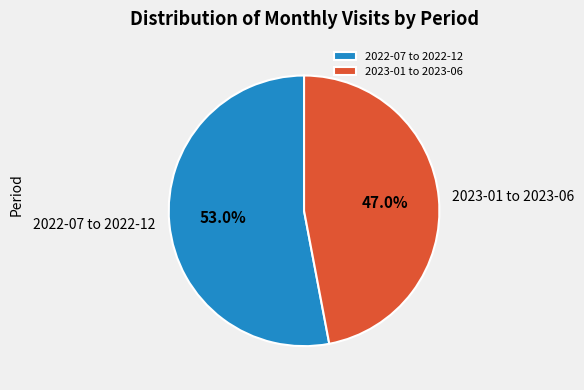

How many segments does this pie chart have?

2